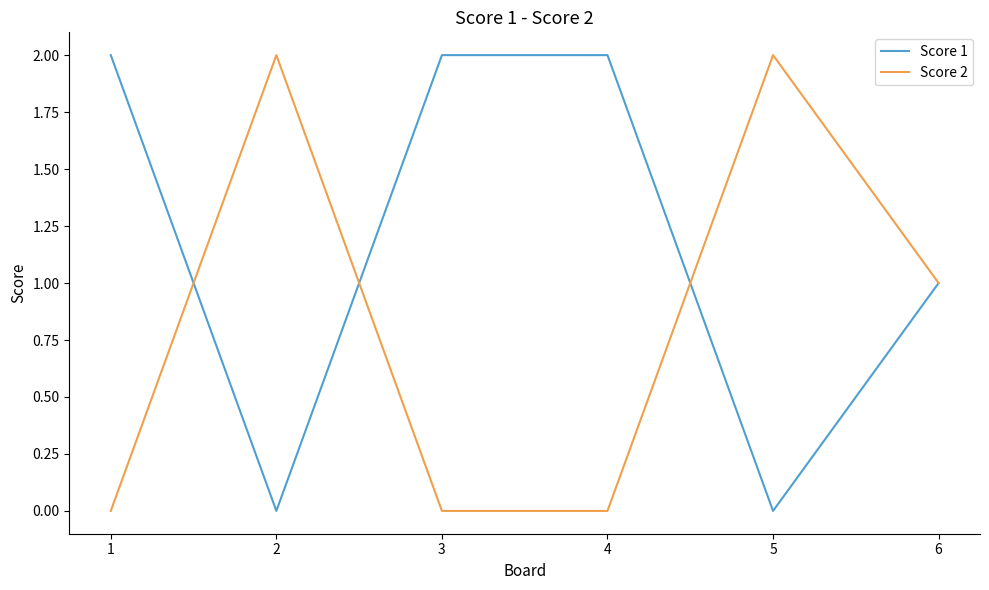

Does the chart display data point markers on the line(s)?

No